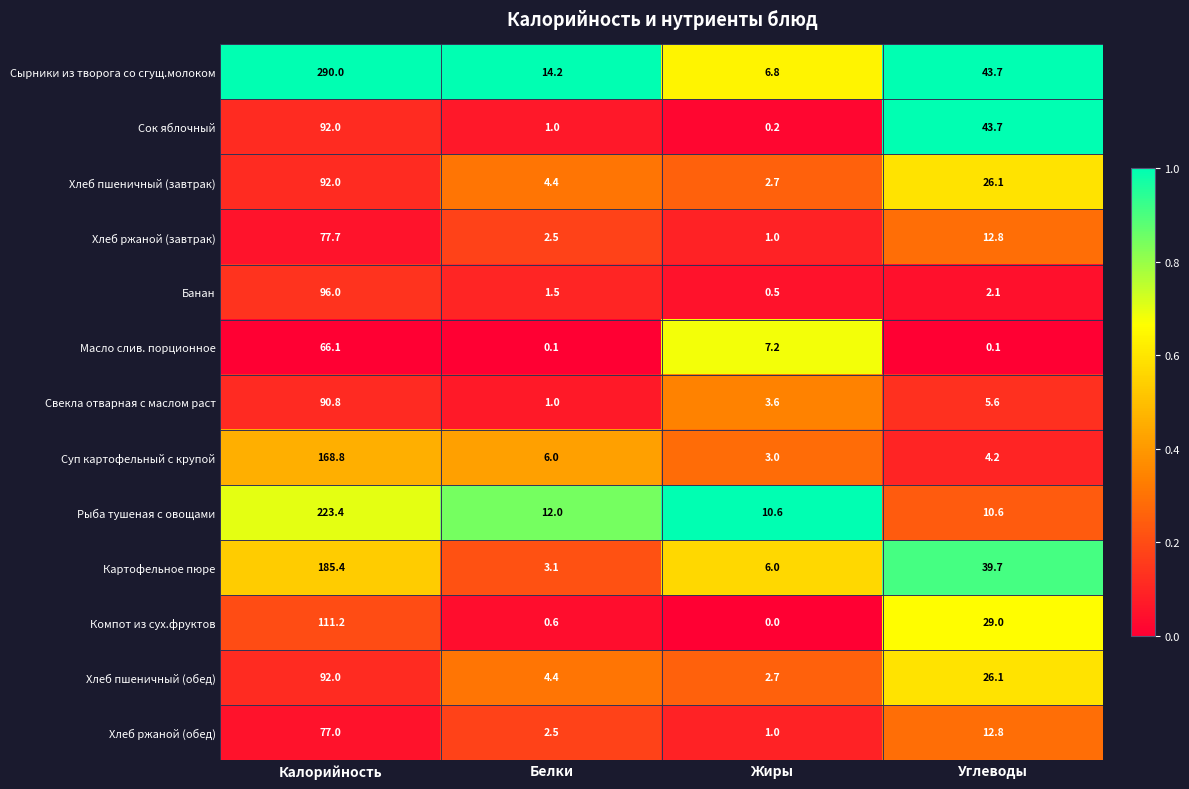

At which category is the sum across all series the highest?

Калорийность